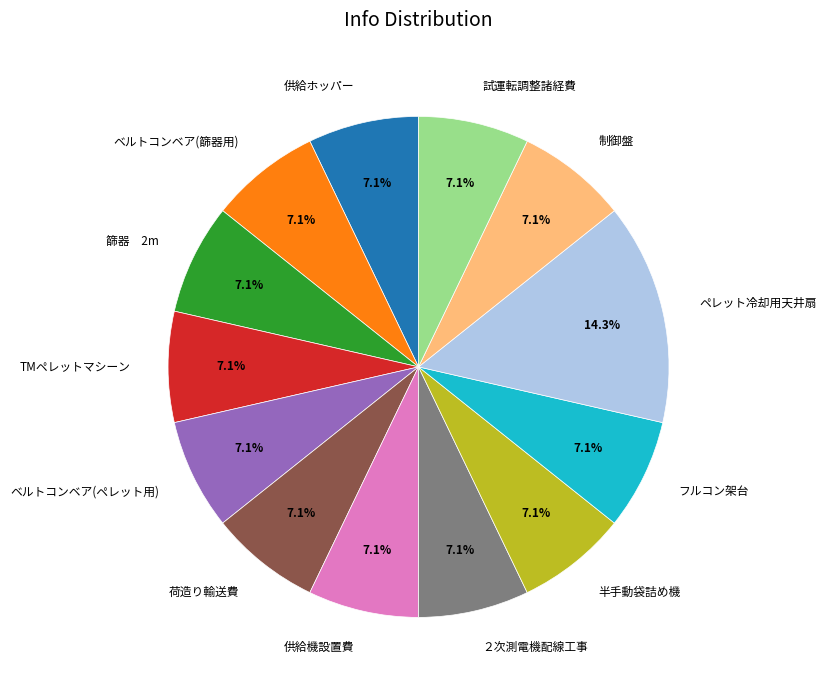

Which slice is the largest?

ペレット冷却用天井扇